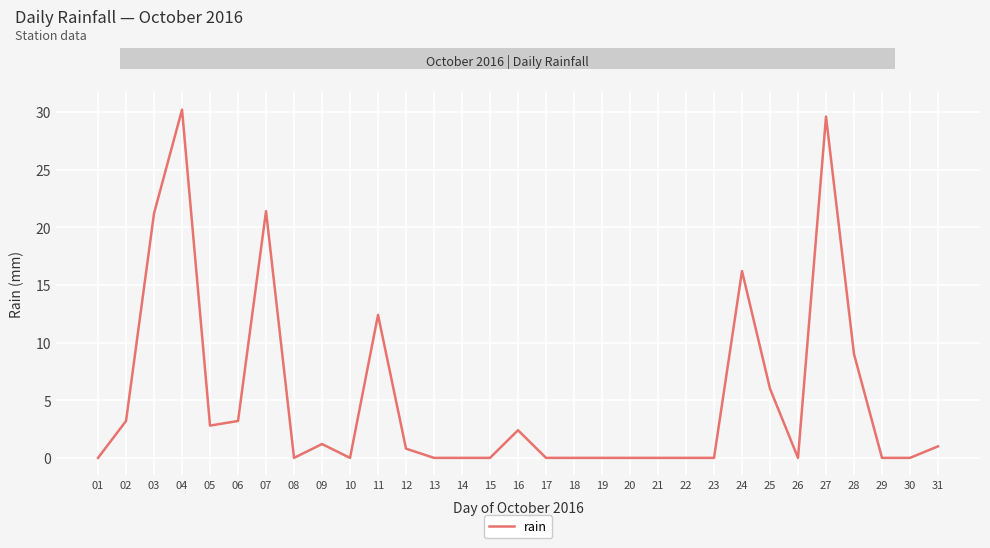

What is the change in value from 04 to 28?

-21.2